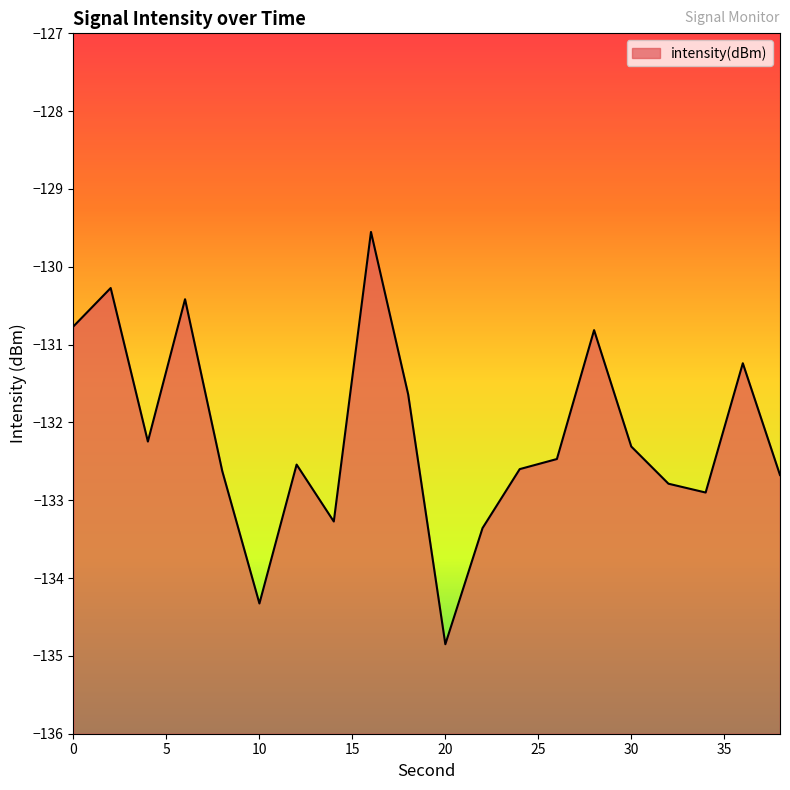

What is the change in value from 14 to 22?

-0.1